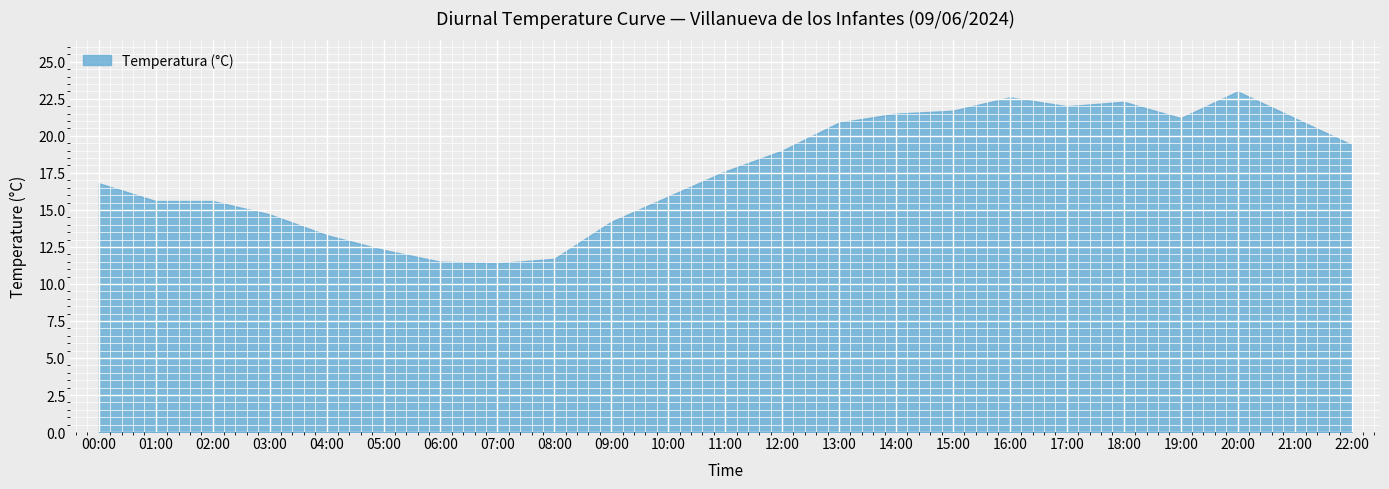

The value at 11:00 is 17.6. True or false?

True